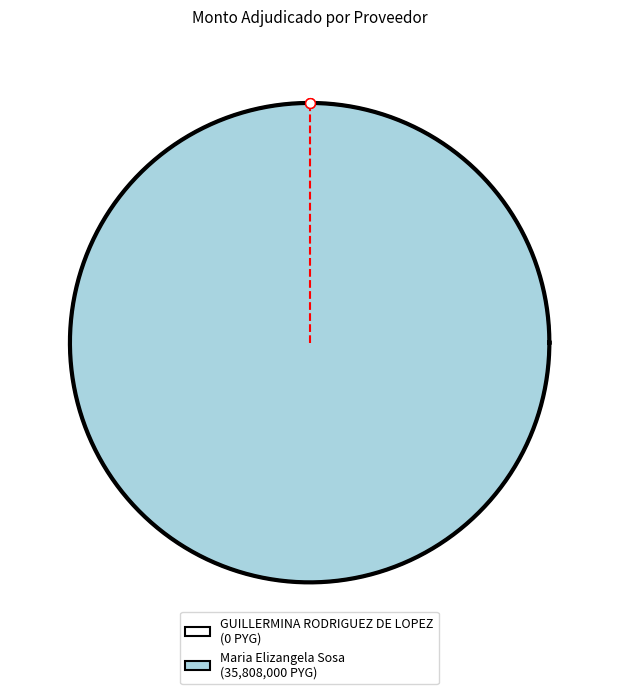

Which category accounts for the majority?

Maria Elizangela Sosa